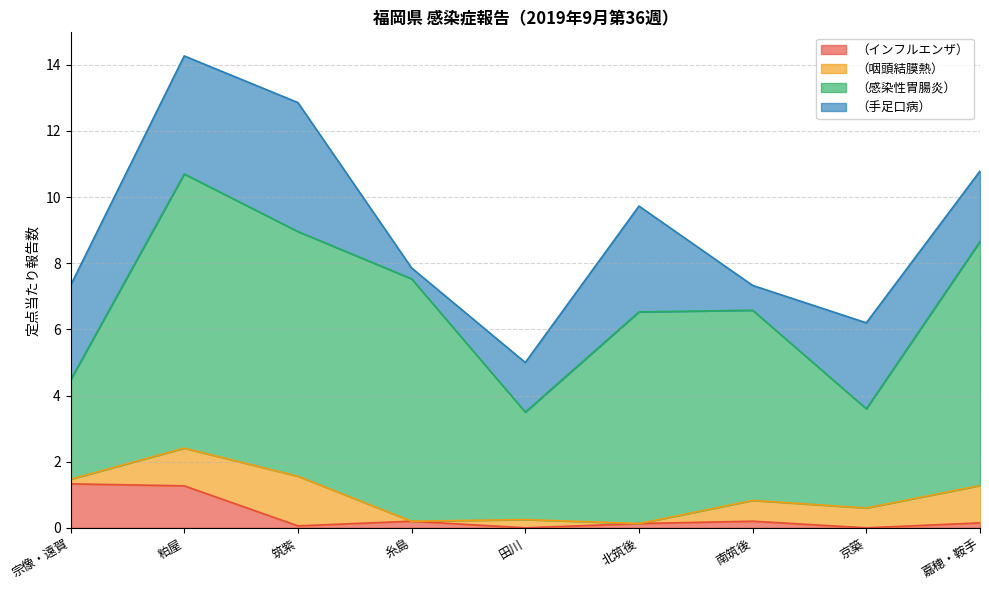

Does the chart display data point markers on the line(s)?

No